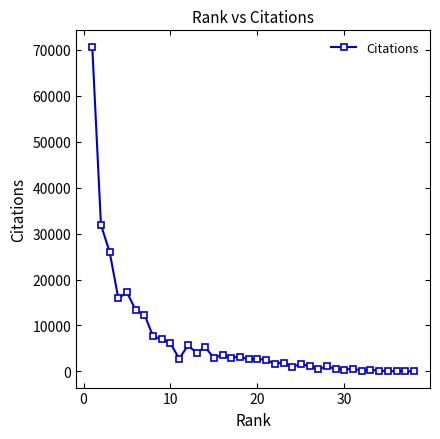

What is the difference between the maximum and second lowest values?

70715